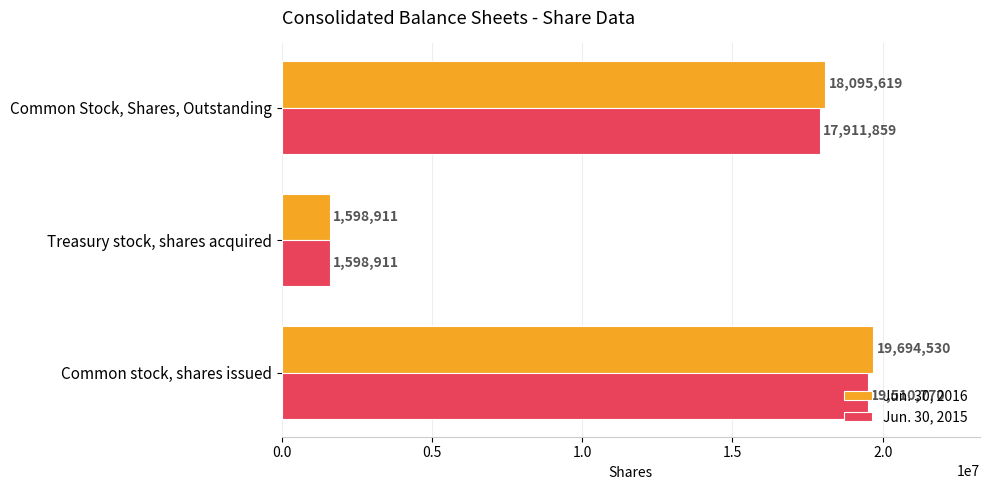

At Common Stock, Shares, Outstanding, list the series in order from largest to smallest.

Jun. 30, 2016, Jun. 30, 2015